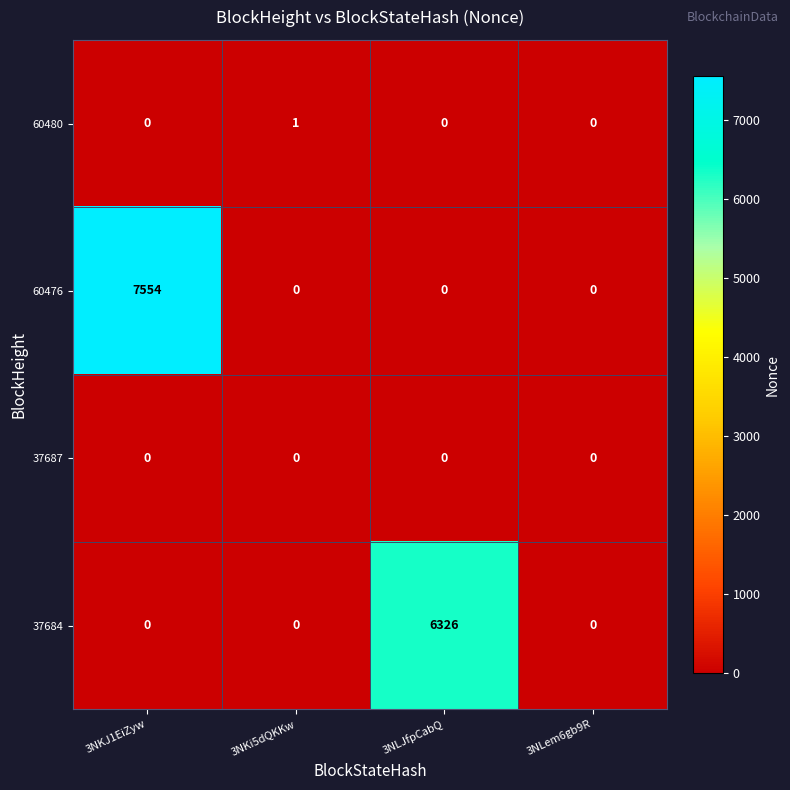

Which series changed the most between 3NKi5dQKKw and 3NLJfpCabQ?

37684